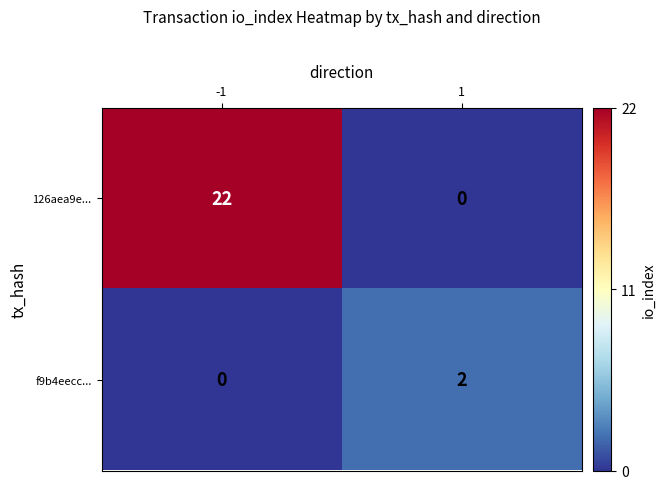

The value of 126aea9e... at -1 is 14. True or false?

False